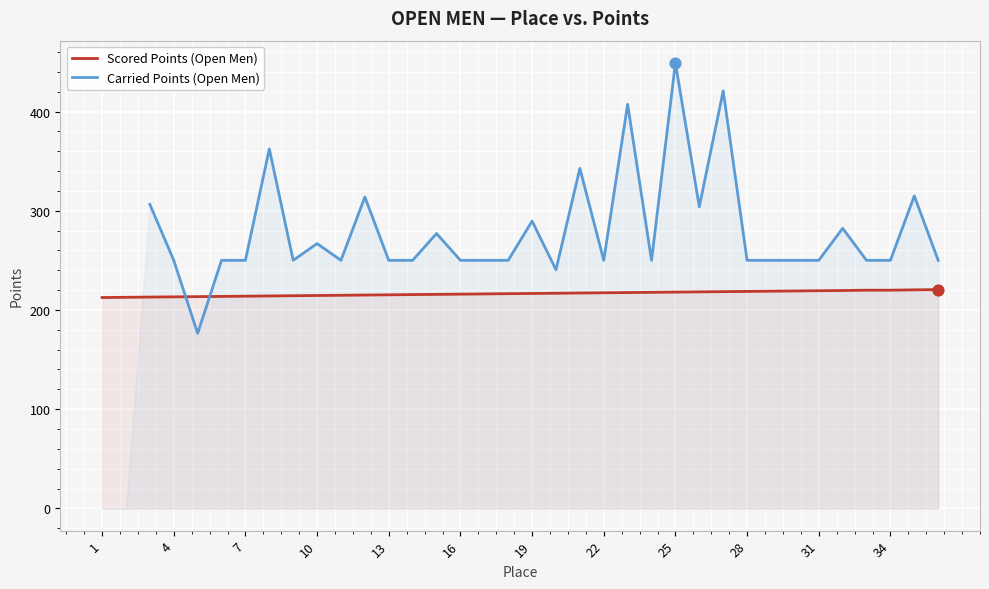

What is the minimum value for Scored Points (Open Men)?

212.5